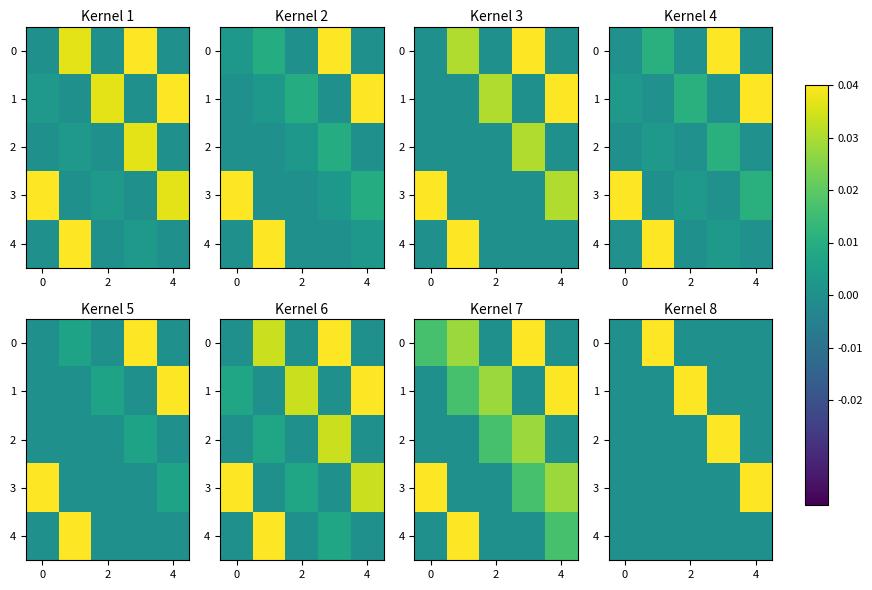

How many categories are shown in the chart?

5